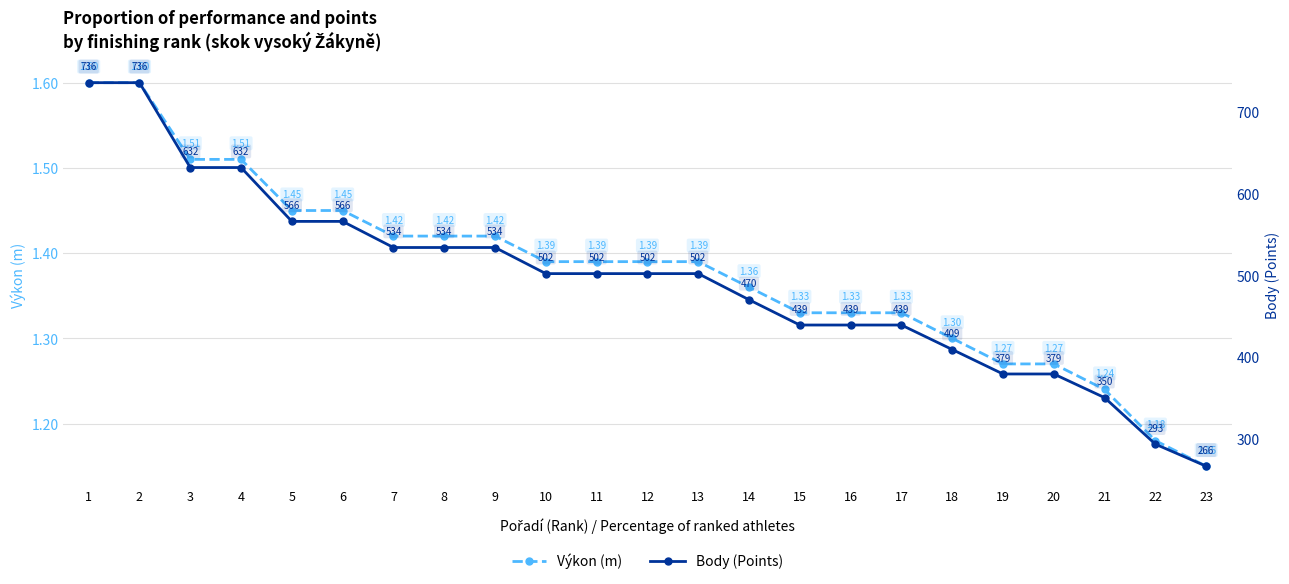

Rank the series by their average value, from highest to lowest.

Body (Points), Výkon (m)